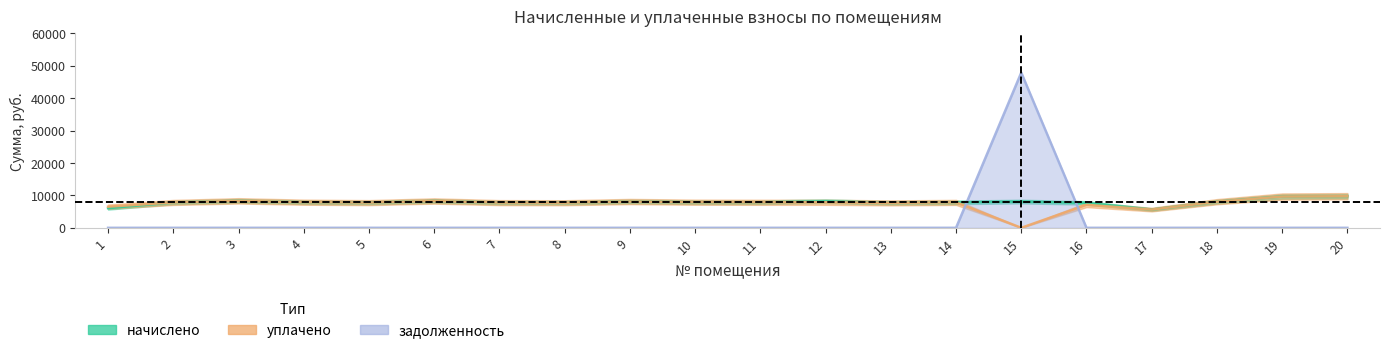

Reading right to left, what are all the values shown in this chart?

начислено: 9753.8	9654.5	8064.7	5630.4	7683.8	8114.4	7849.4	7700.4	8197.2	7882.6	7915.7	8114.4	7750.1	7783.2	8280.0	7783.2	7915.7	8329.7	7832.9	6061.0
уплачено: 9753.8	9654.5	8064.7	5630.4	7089.9	0.0	7849.4	7700.4	7880.4	7882.6	7915.7	8114.4	7750.1	7783.2	8280.0	7783.2	7915.7	8329.7	7832.9	6529.4
задолженность: 0.0	0.0	0.0	0.0	0.0	47920.2	0.0	0.0	0.0	0.0	0.0	0.0	0.0	0.0	0.0	0.0	0.0	0.0	0.0	0.0